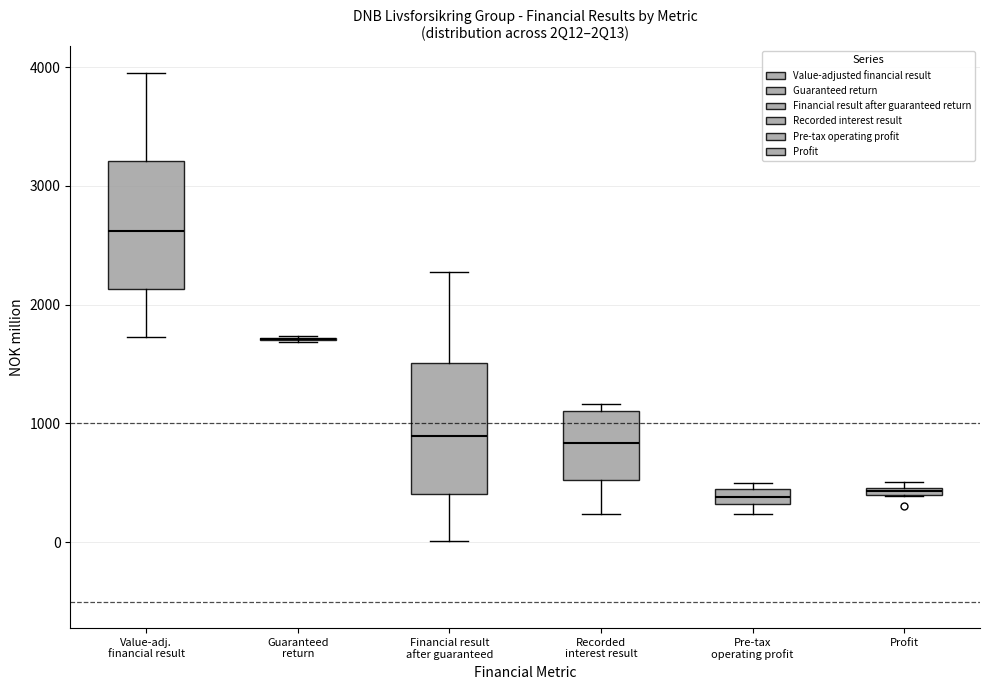

Where is the upper edge of the box for Pre-tax operating profit on the y-axis? The values are not printed on the chart, so give them approximately, as read against the axis.

400